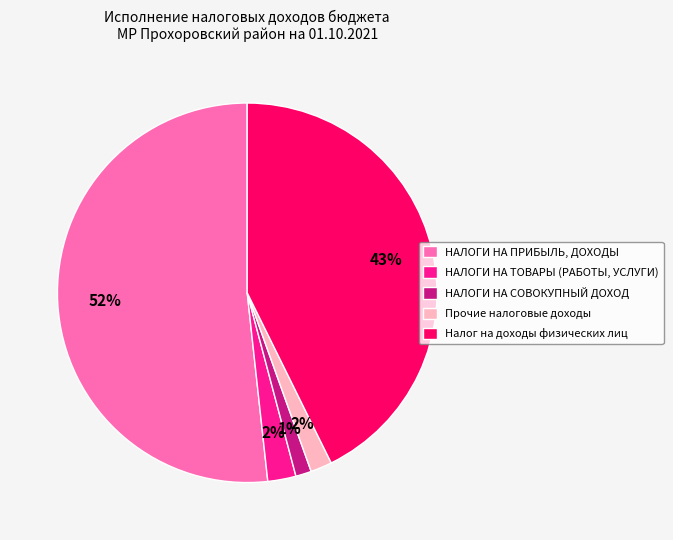

Between Налог на доходы физических лиц and НАЛОГИ НА ТОВАРЫ (РАБОТЫ, УСЛУГИ), which is larger?

Налог на доходы физических лиц